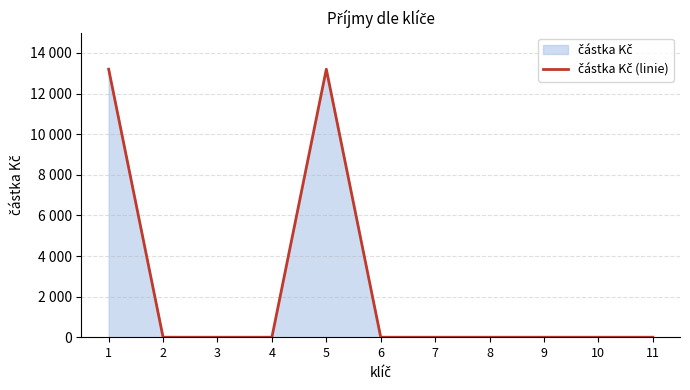

Does the chart display data point markers on the line(s)?

No